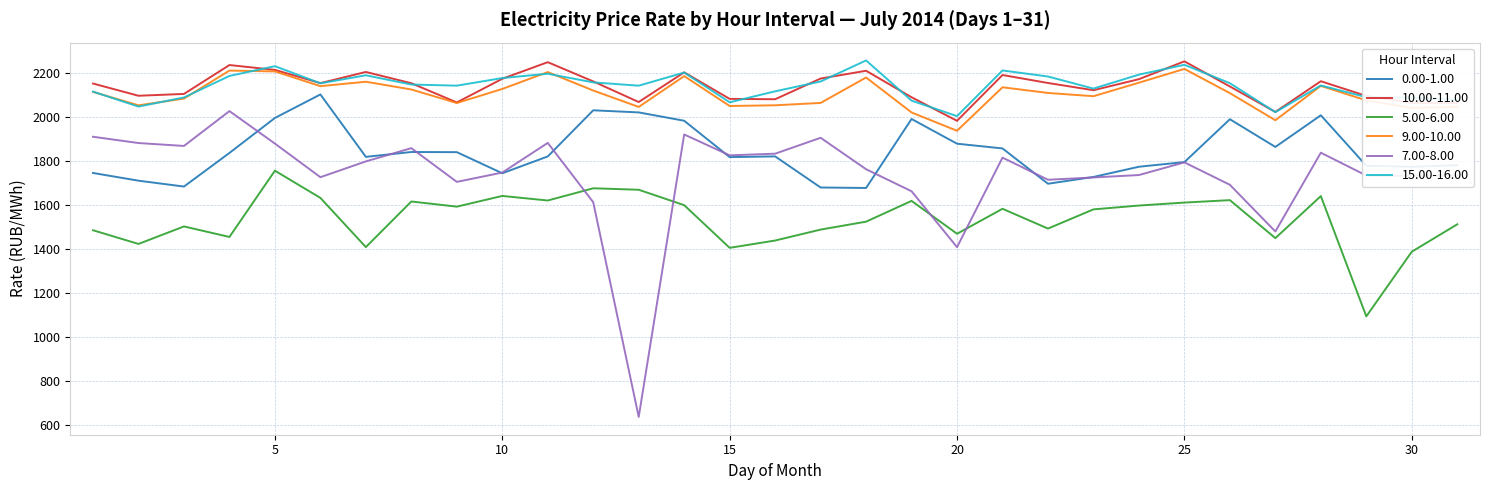

Which series has the largest range (max minus min)?

7.00-8.00